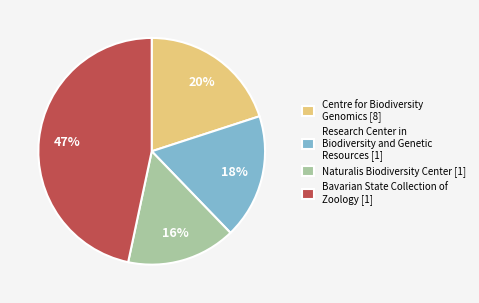

To the nearest percent, what is the difference between the largest and smallest slice percentages?

31%